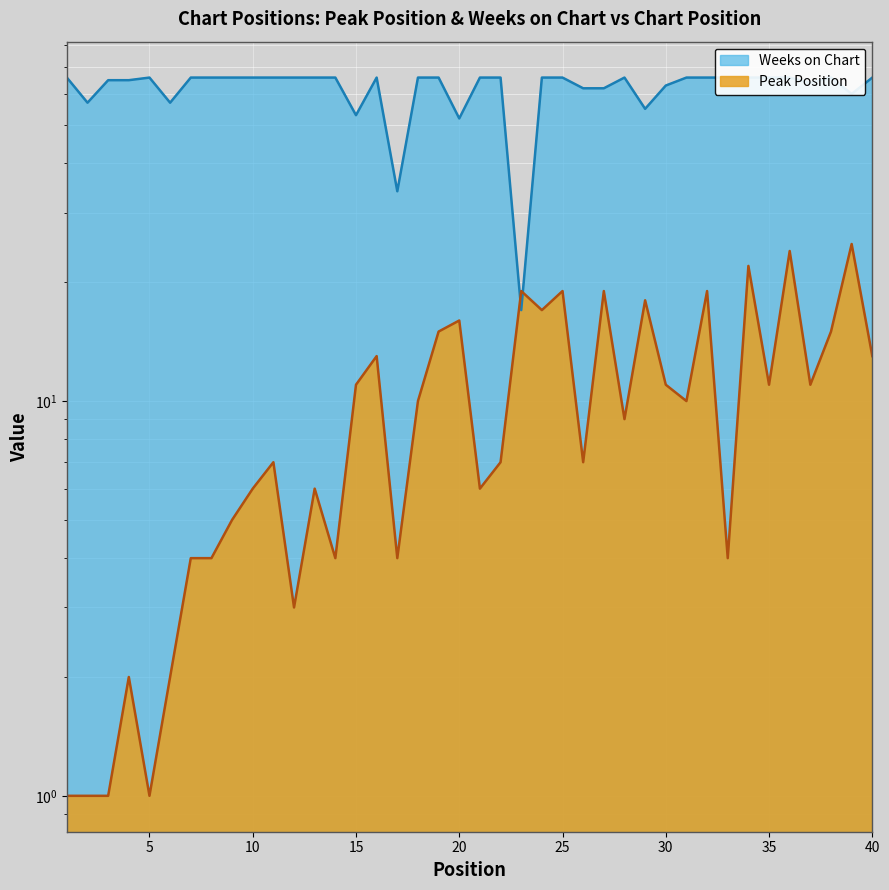

Between which two adjacent categories do Peak Position and Weeks on Chart first intersect?

22 and 23